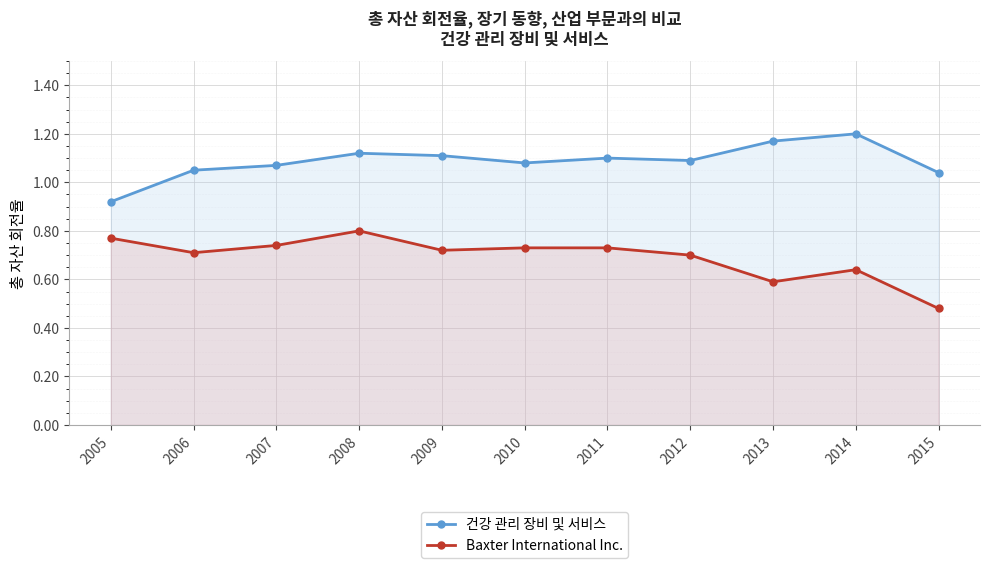

What is the total value across all series at 2007?

1.8